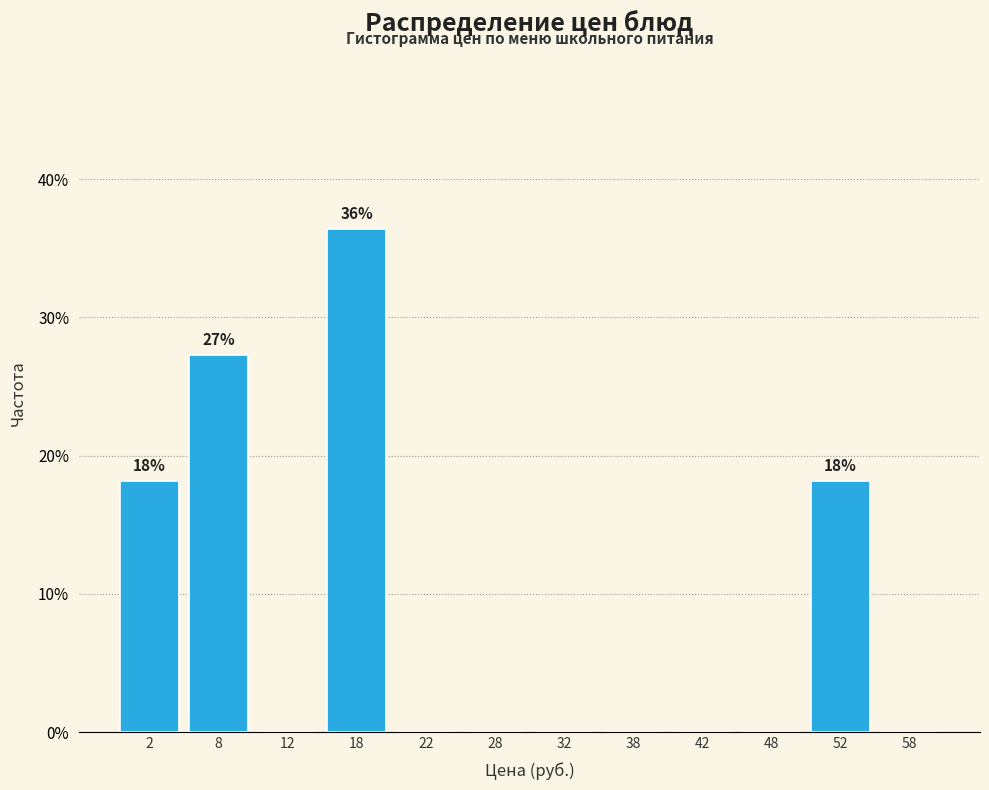

Which range on the x-axis has the tallest bar?

15 to 20